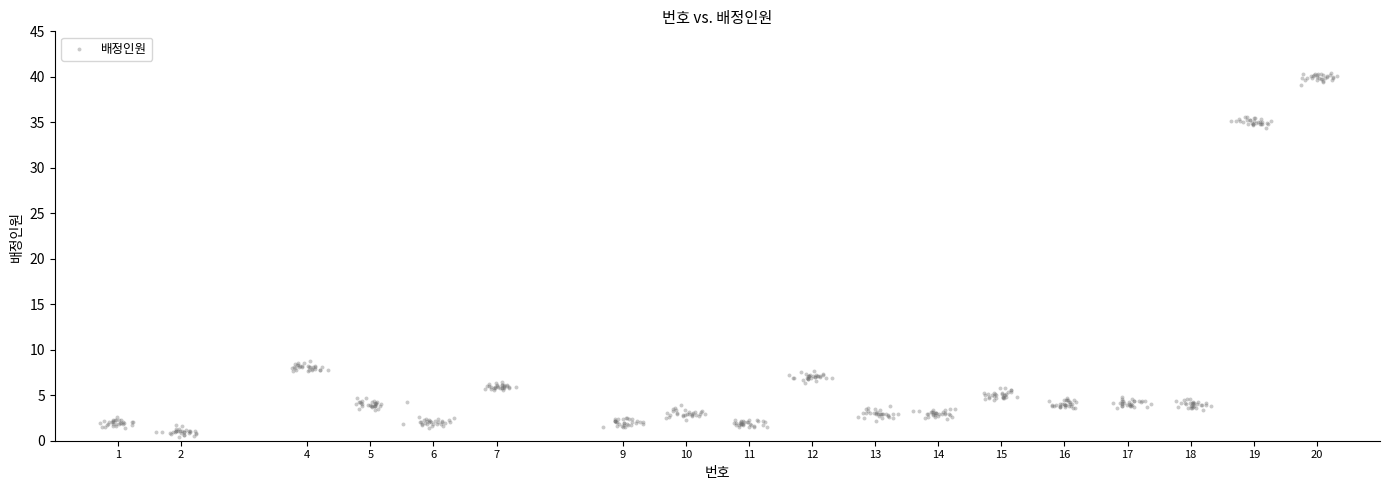

What is the range of X values (max minus min)?

19.6